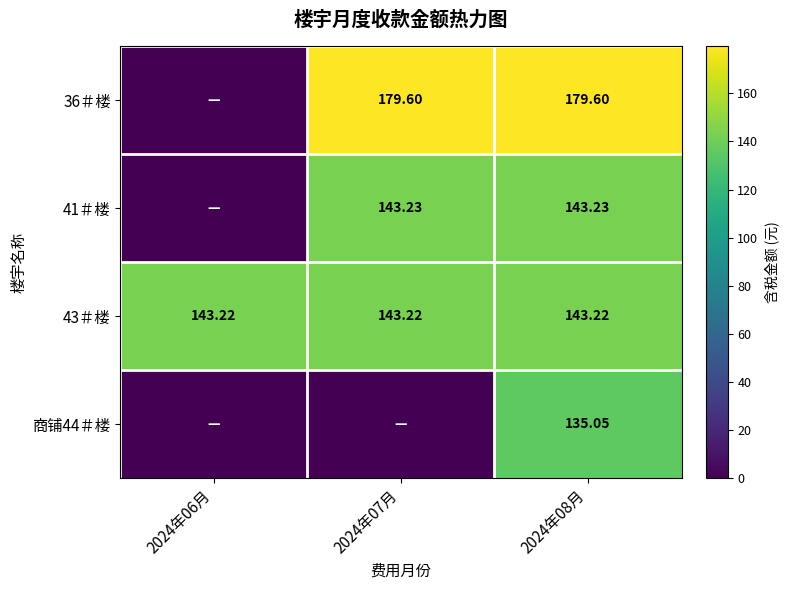

At which category does the chart reach its peak across all series?

2024年07月